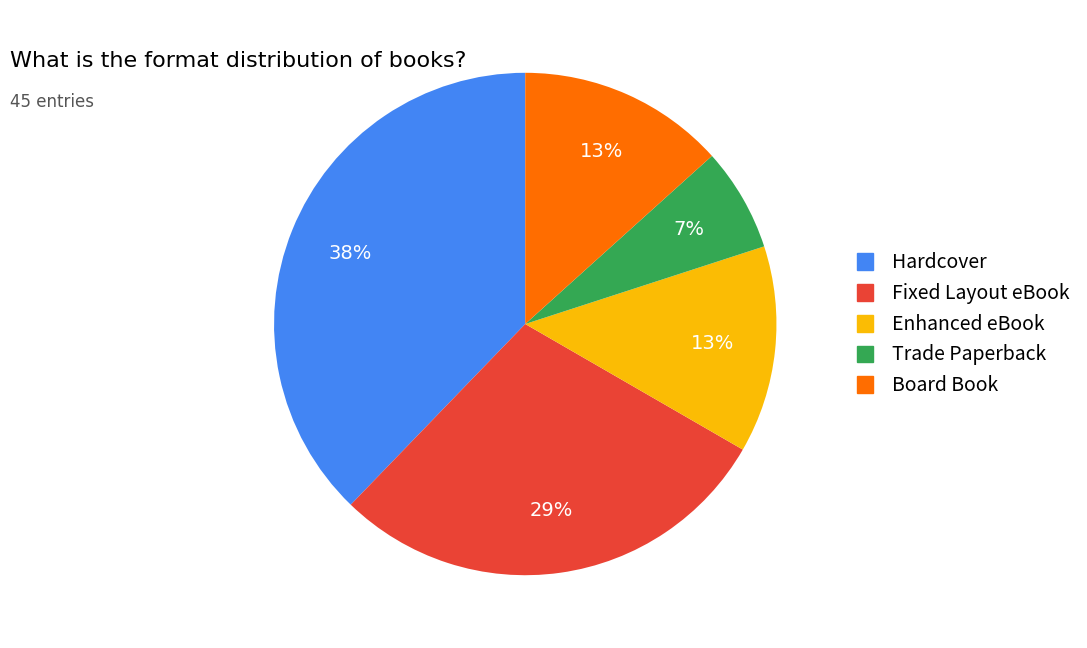

Does Board Book represent more than half of the total?

No